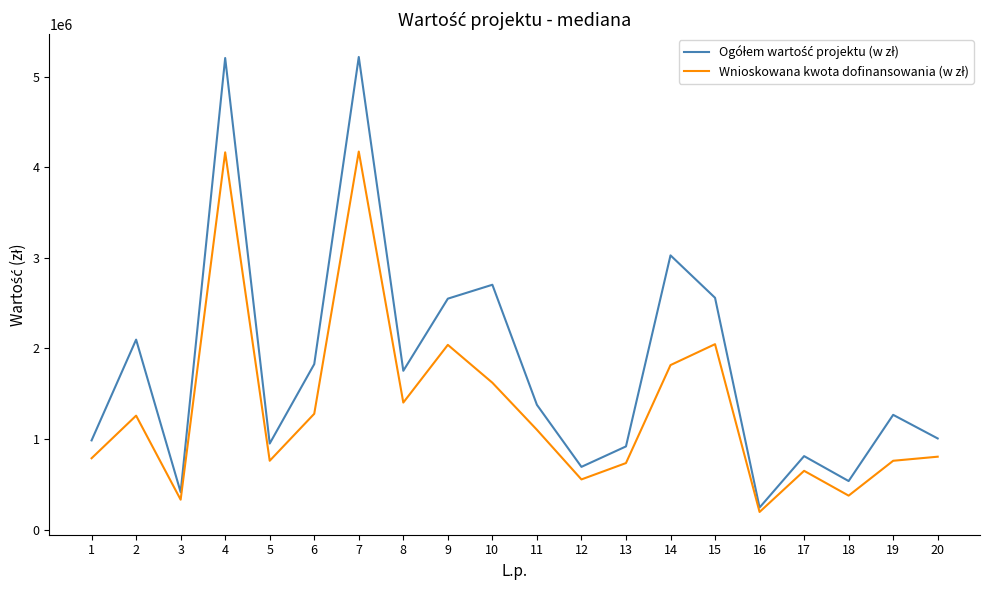

What is the difference between the highest and lowest values at 3?

82738.1